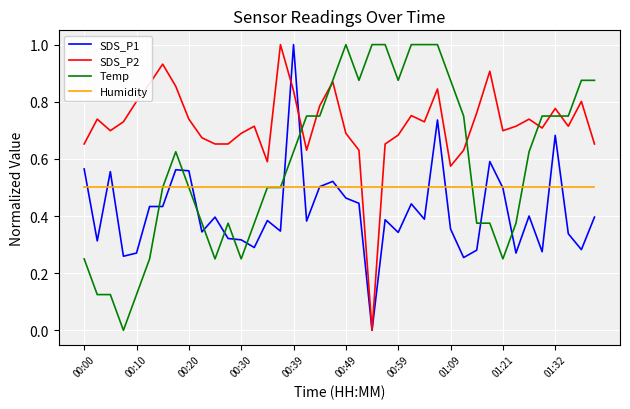

List the series in order of their overall mean, highest first.

SDS_P2, Temp, Humidity, SDS_P1